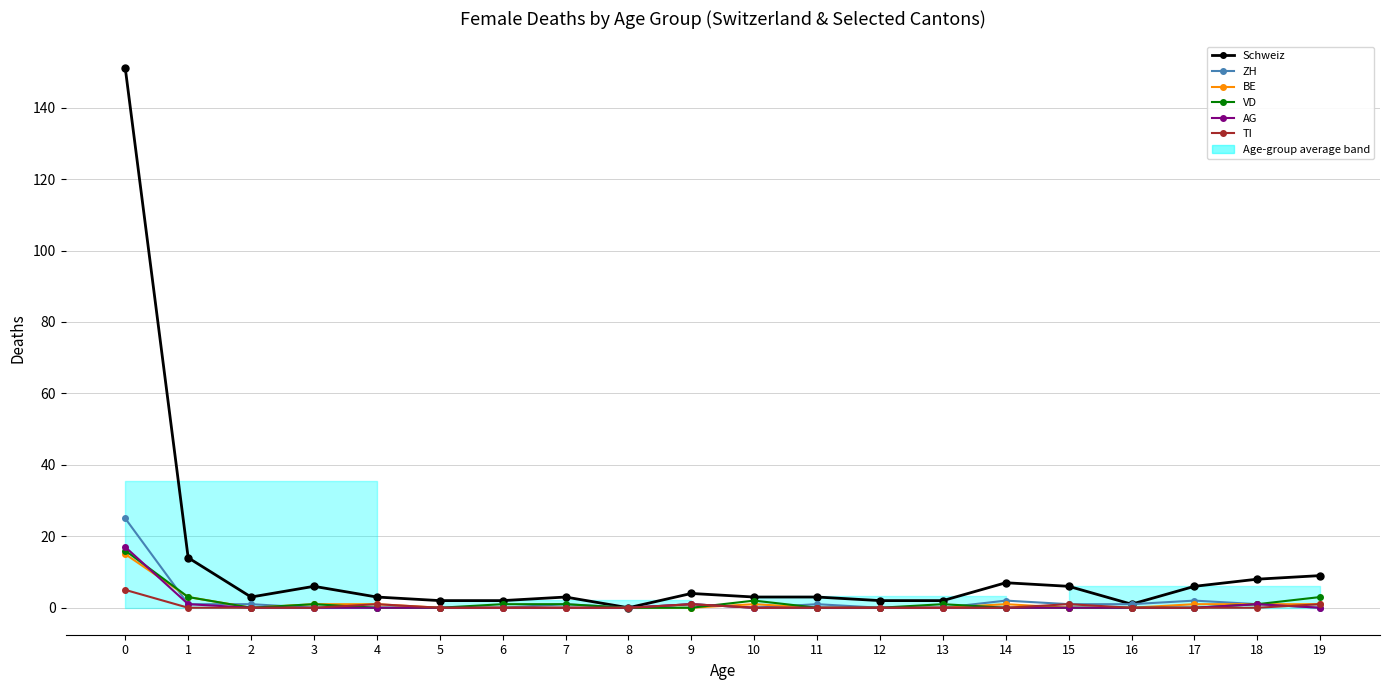

Which has a higher value, 18 or 14?

18